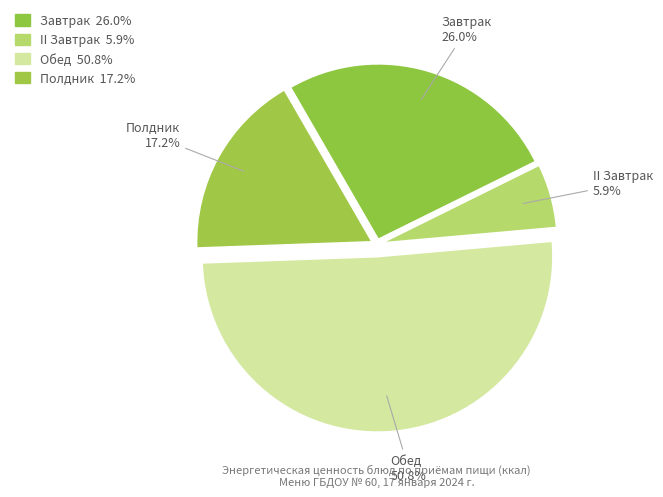

To the nearest percent, what is the average slice percentage?

25%